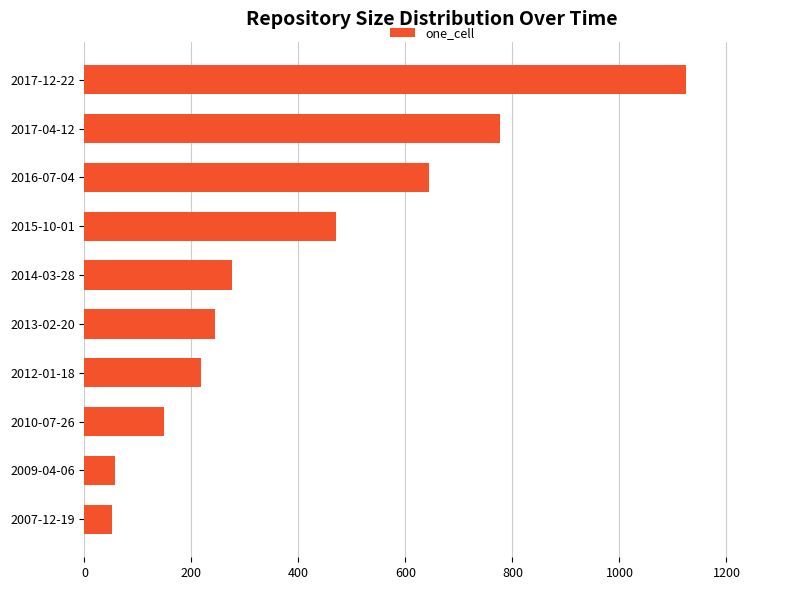

What is the average value?

401